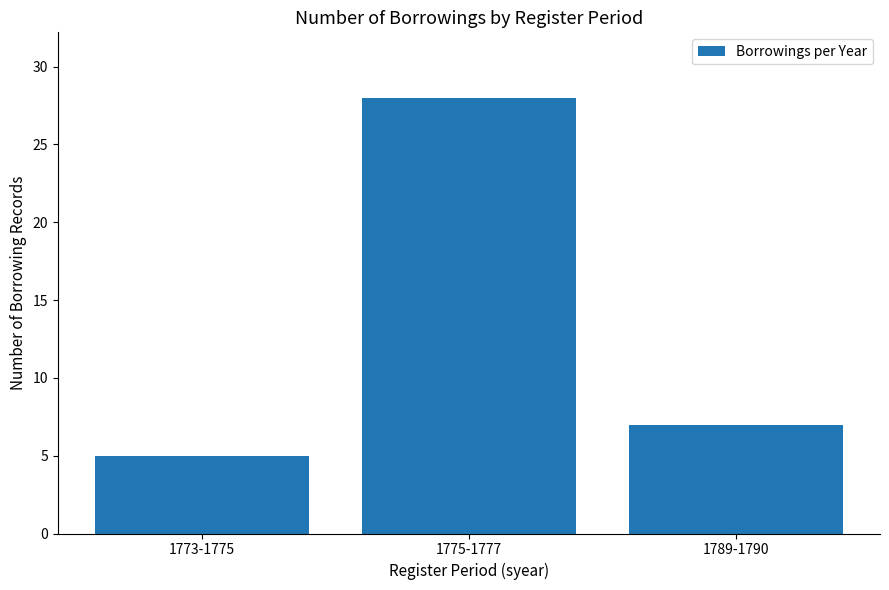

How many categories are shown in the chart?

3